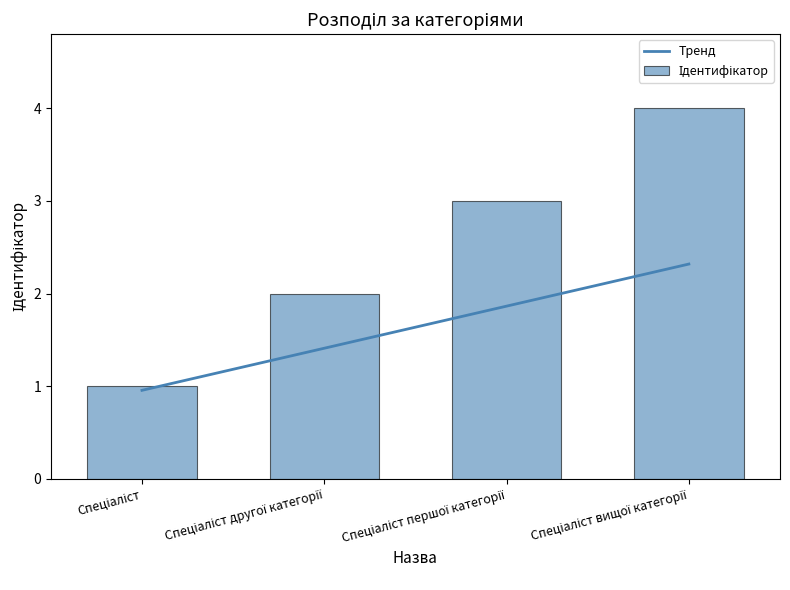

What position from the right is Спеціаліст вищої категорії?

1